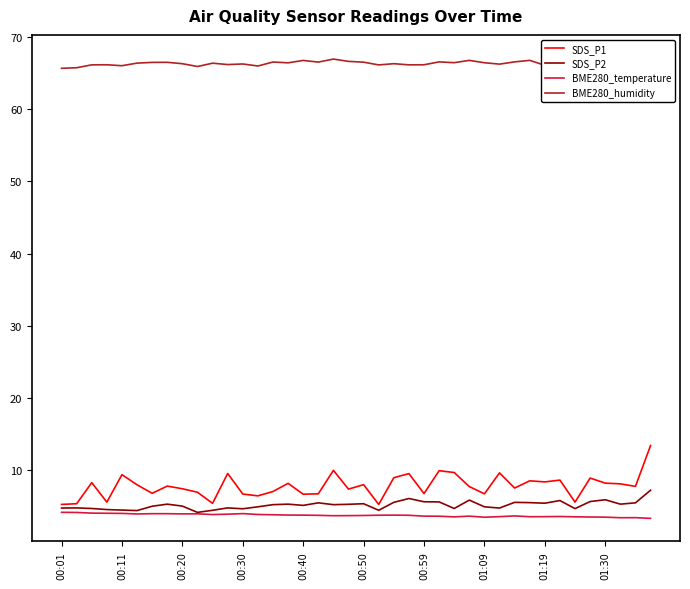

Which series has the largest range (max minus min)?

SDS_P1